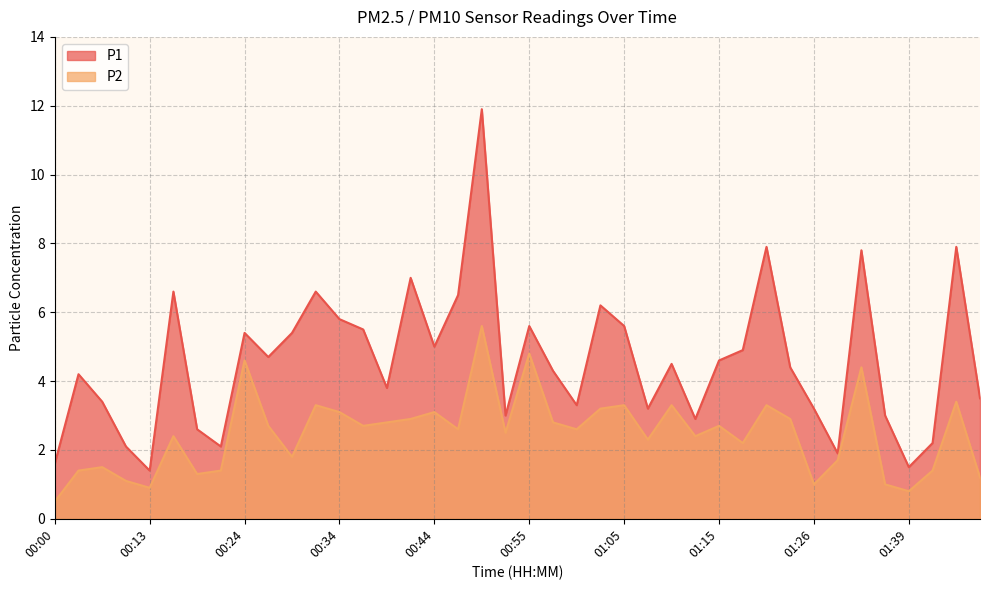

Reading left to right, transcribe all the data shown in this chart.

P1: 1.6	4.2	3.4	2.1	1.4	6.6	2.6	2.1	5.4	4.7	5.4	6.6	5.8	5.5	3.8	7.0	5.0	6.5	11.9	3.0	5.6	4.3	3.3	6.2	5.6	3.2	4.5	2.9	4.6	4.9	7.9	4.4	3.2	1.9	7.8	3.0	1.5	2.2	7.9	3.5
P2: 0.5	1.4	1.5	1.1	0.9	2.4	1.3	1.4	4.6	2.7	1.8	3.3	3.1	2.7	2.8	2.9	3.1	2.6	5.6	2.5	4.8	2.8	2.6	3.2	3.3	2.3	3.3	2.4	2.7	2.2	3.3	2.9	1.0	1.7	4.4	1.0	0.8	1.4	3.4	1.2